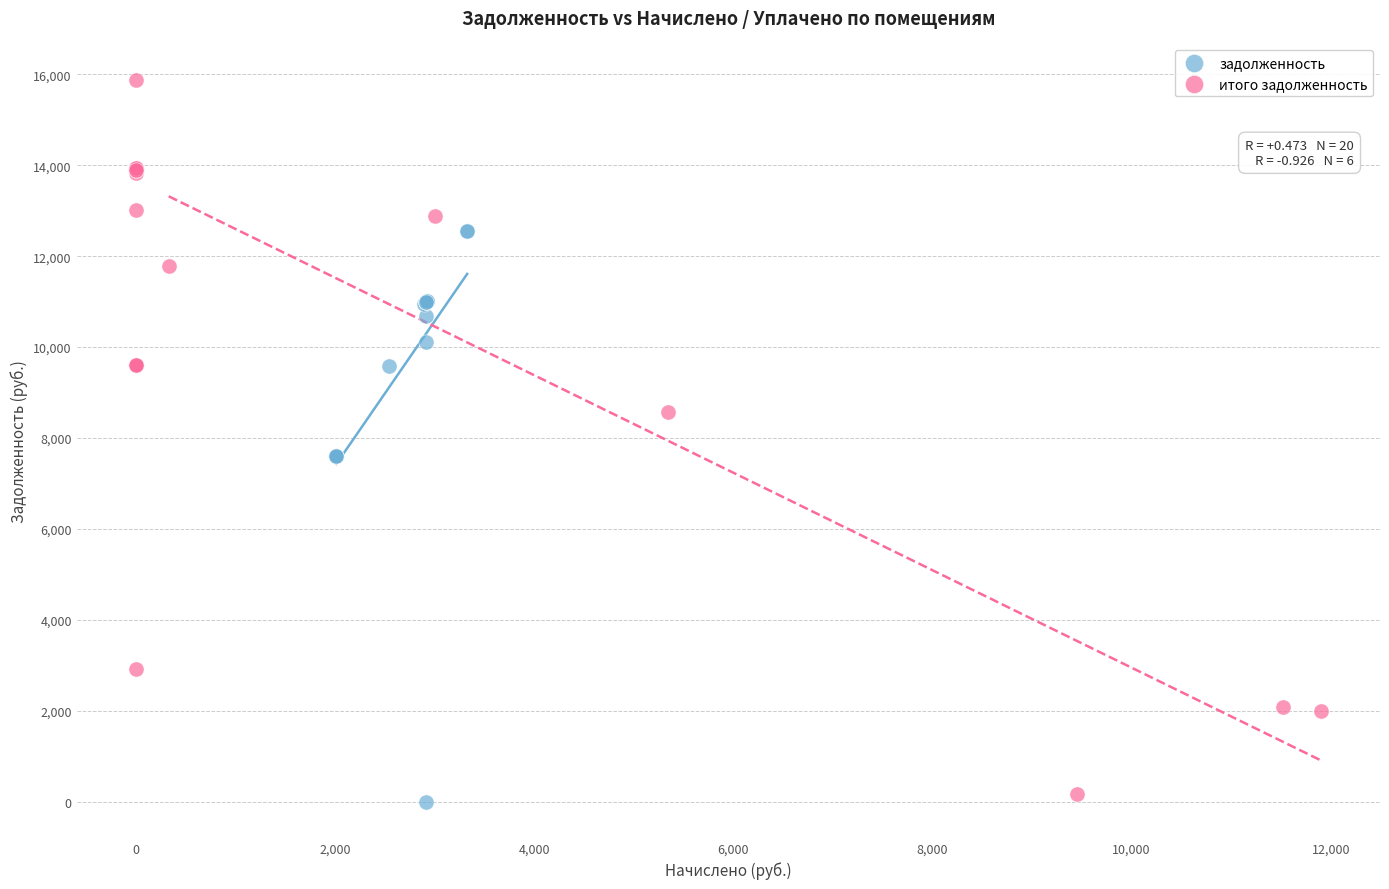

What are all the series names shown in the legend?

задолженность, итого задолженность